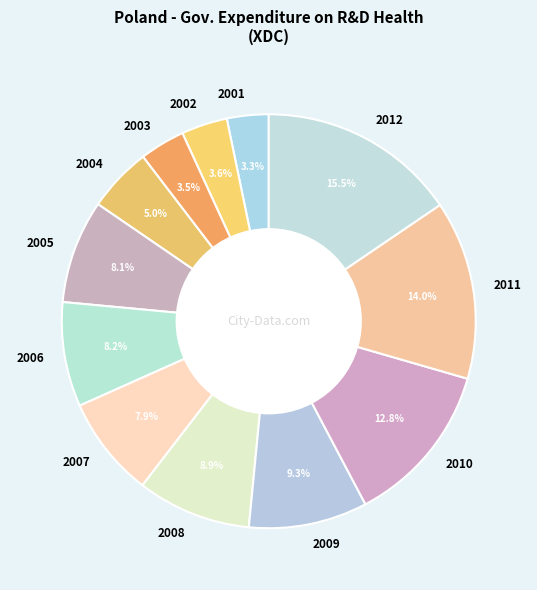

To the nearest percent, what percentage of the pie is 2001?

3%